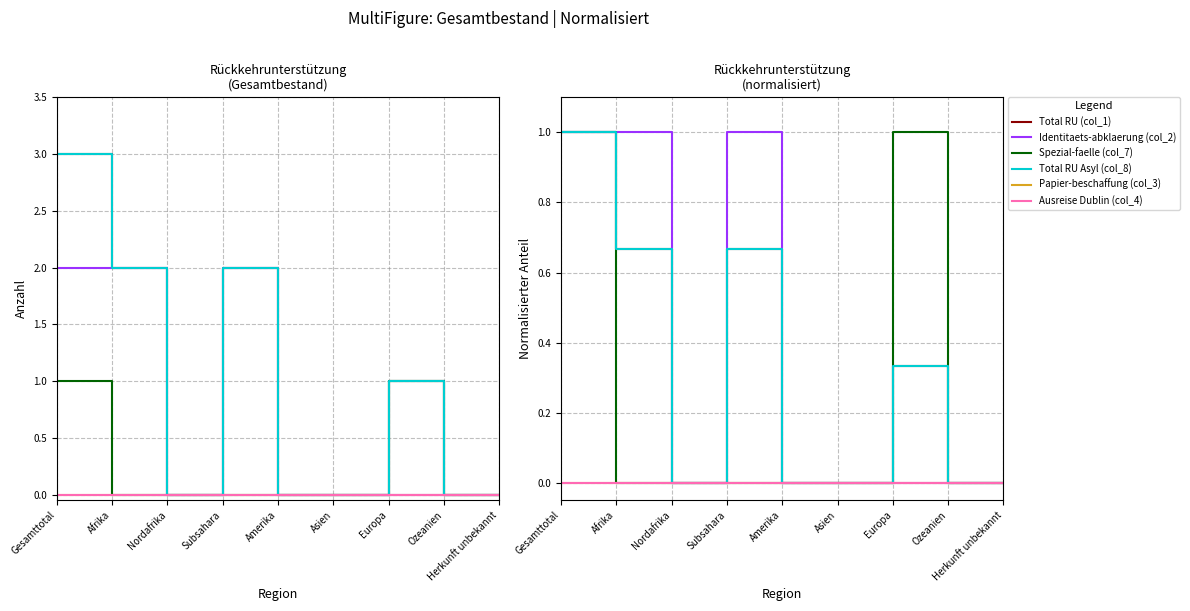

What is the label of the 2nd point from the right?

Ozeanien